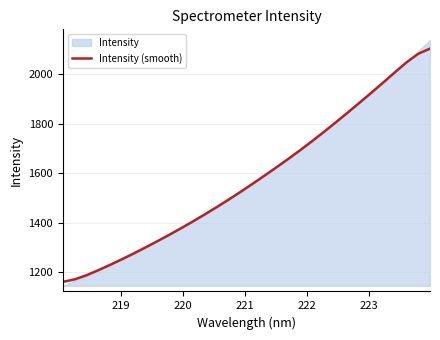

What is the minimum value shown in the chart?

1160.3